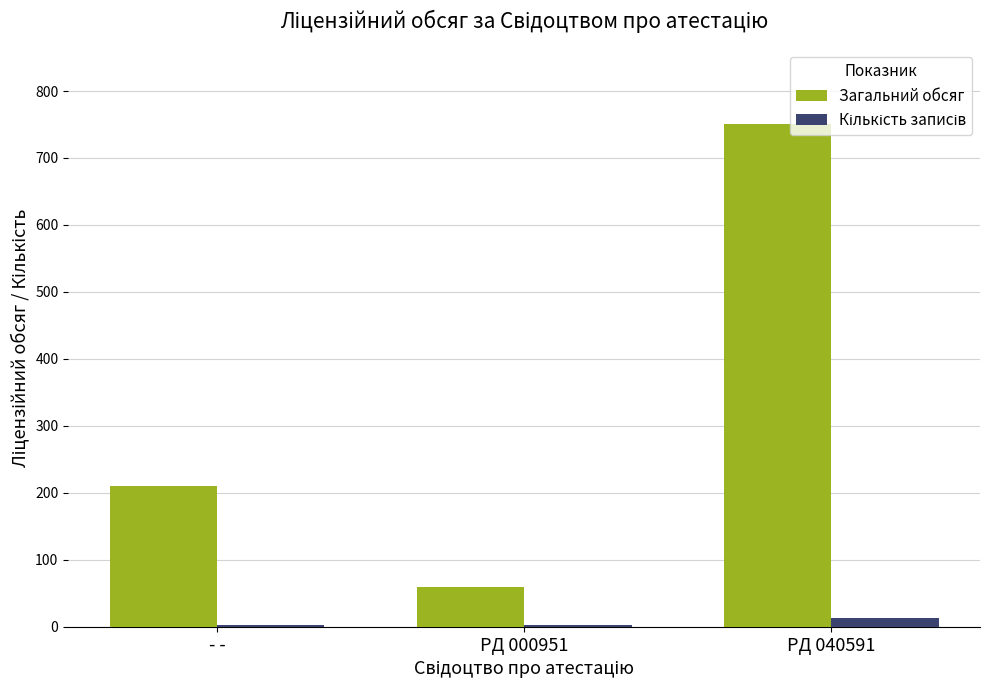

Which series has the largest total across all categories?

Загальний обсяг